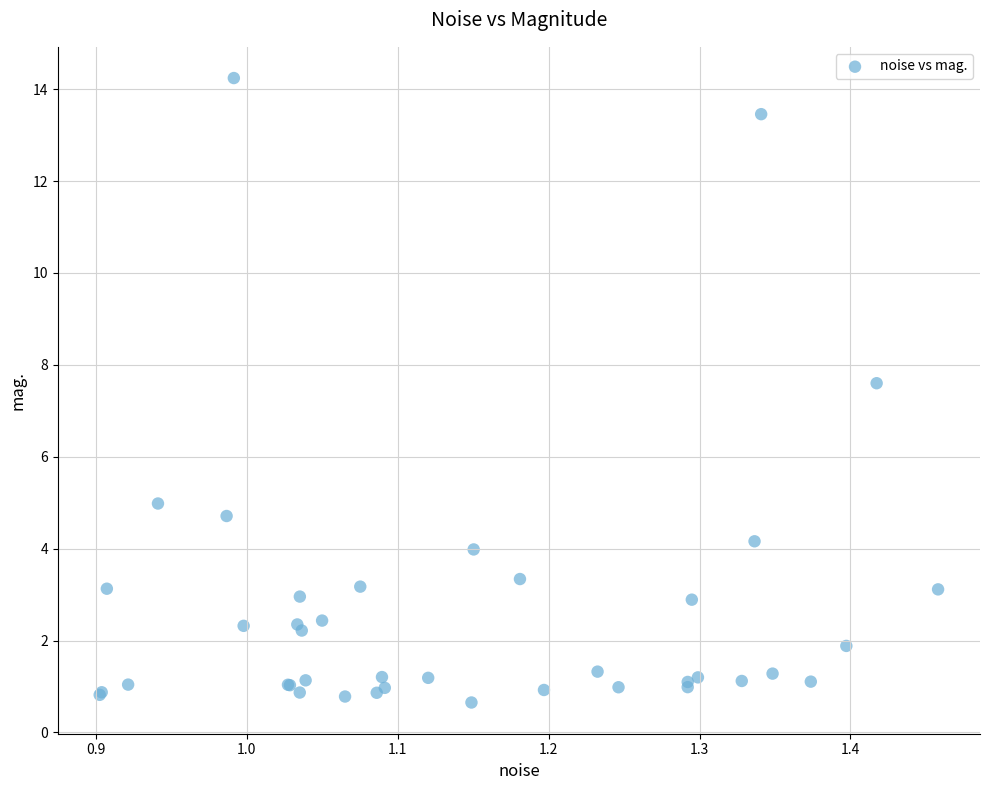

What Y value in the scatter plot is closest to 7?

7.6